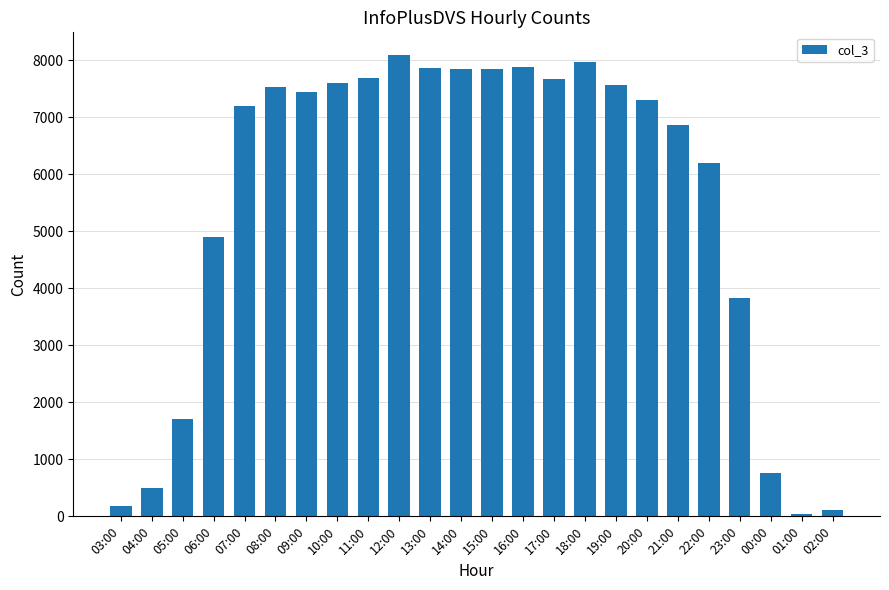

What is the difference between the second highest and minimum values?

7916